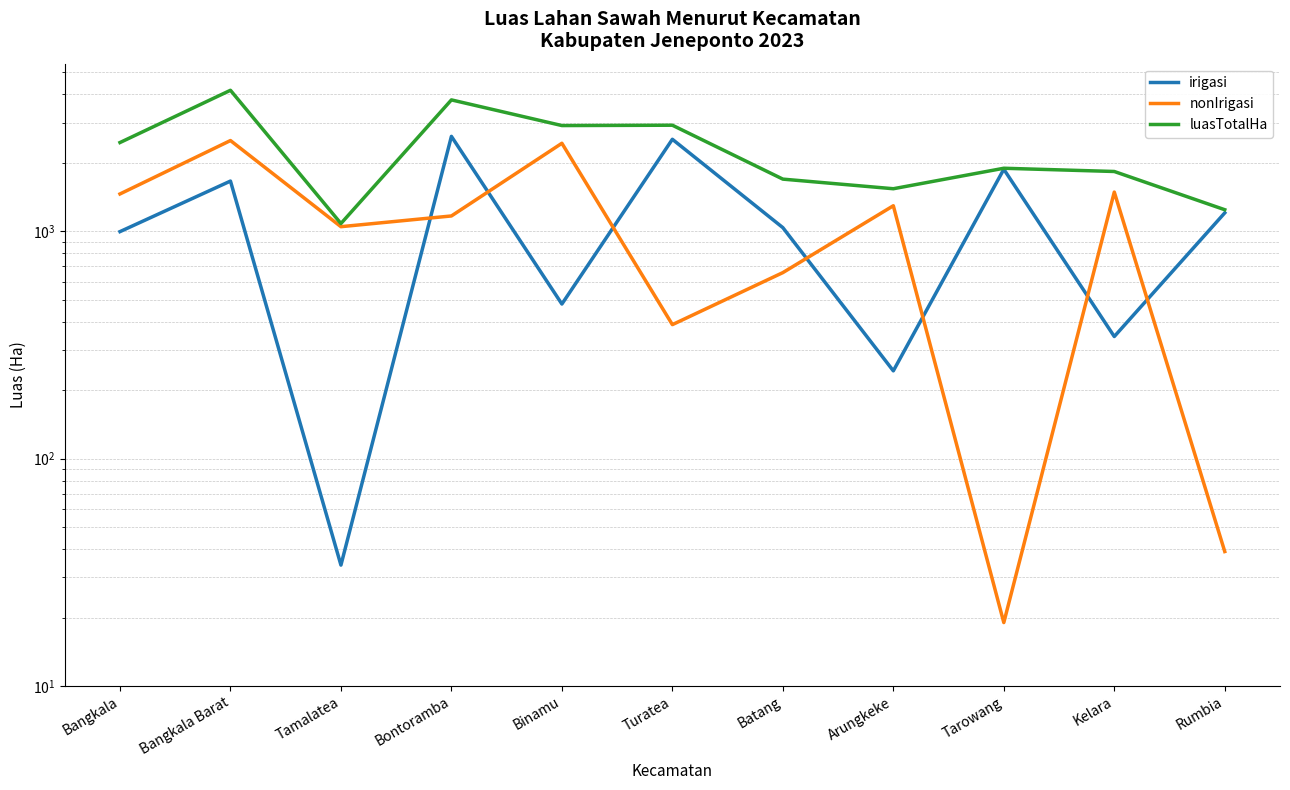

True or false: nonIrigasi has a value of 1238 at Bangkala Barat.

False